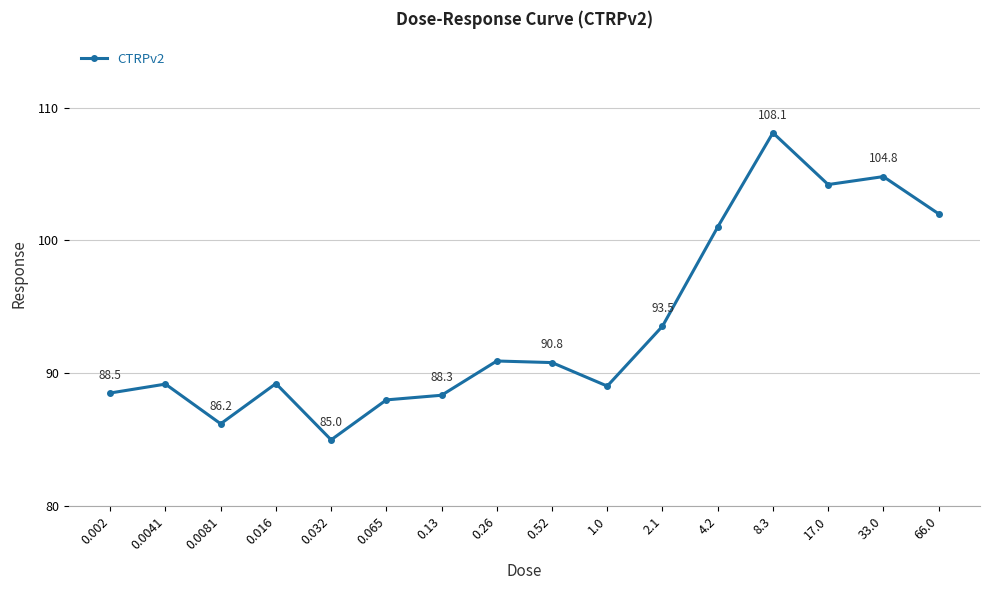

What is the change in value from 0.002 to 66.0?

+13.5